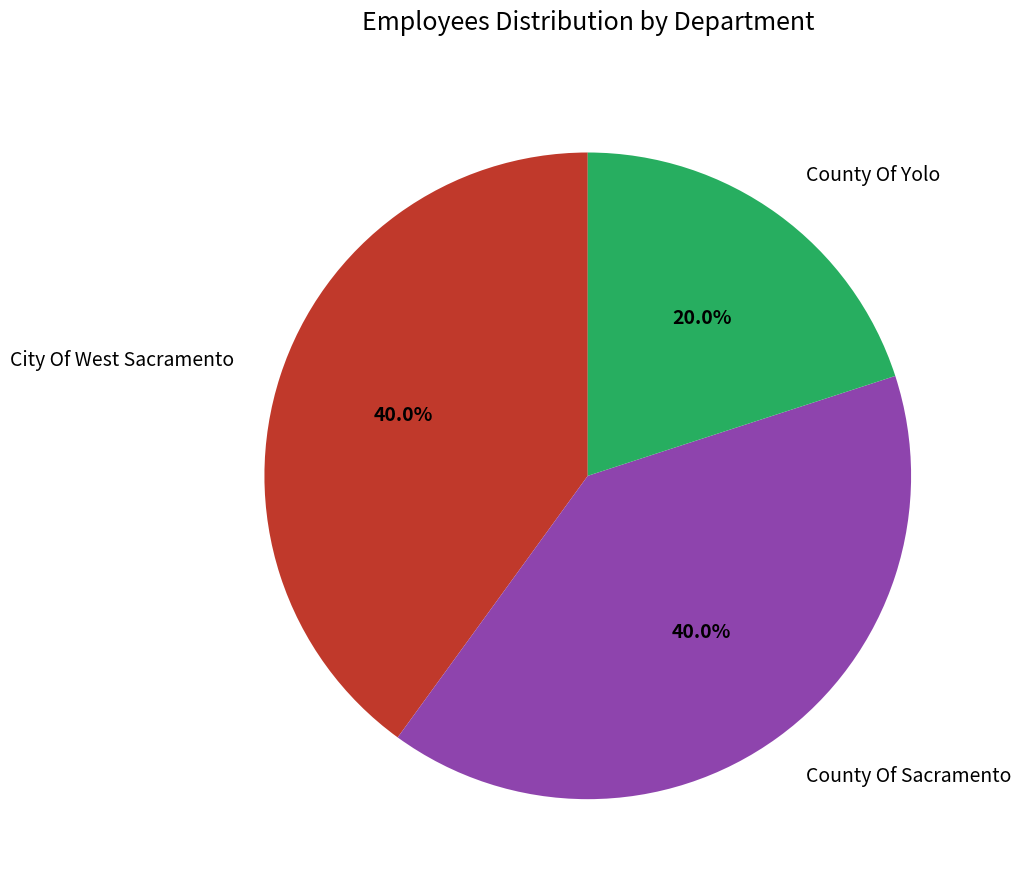

What is the smallest slice in the pie chart?

County Of Yolo